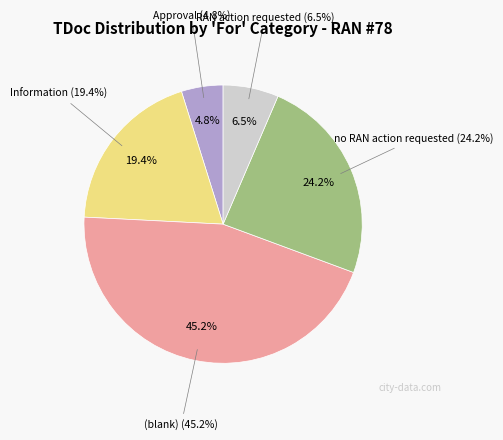

Which slice is the smallest?

Approval